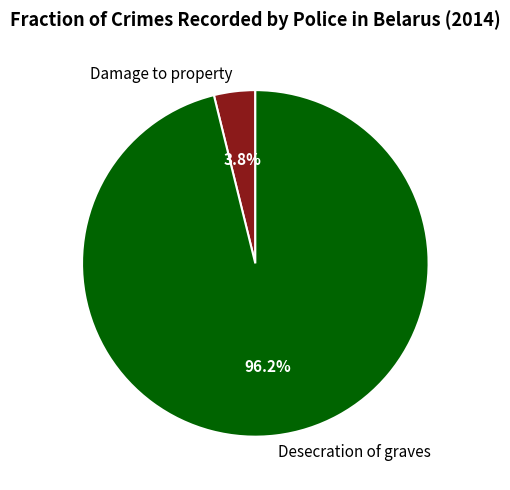

To the nearest percent, what portion does Damage to property represent?

4%